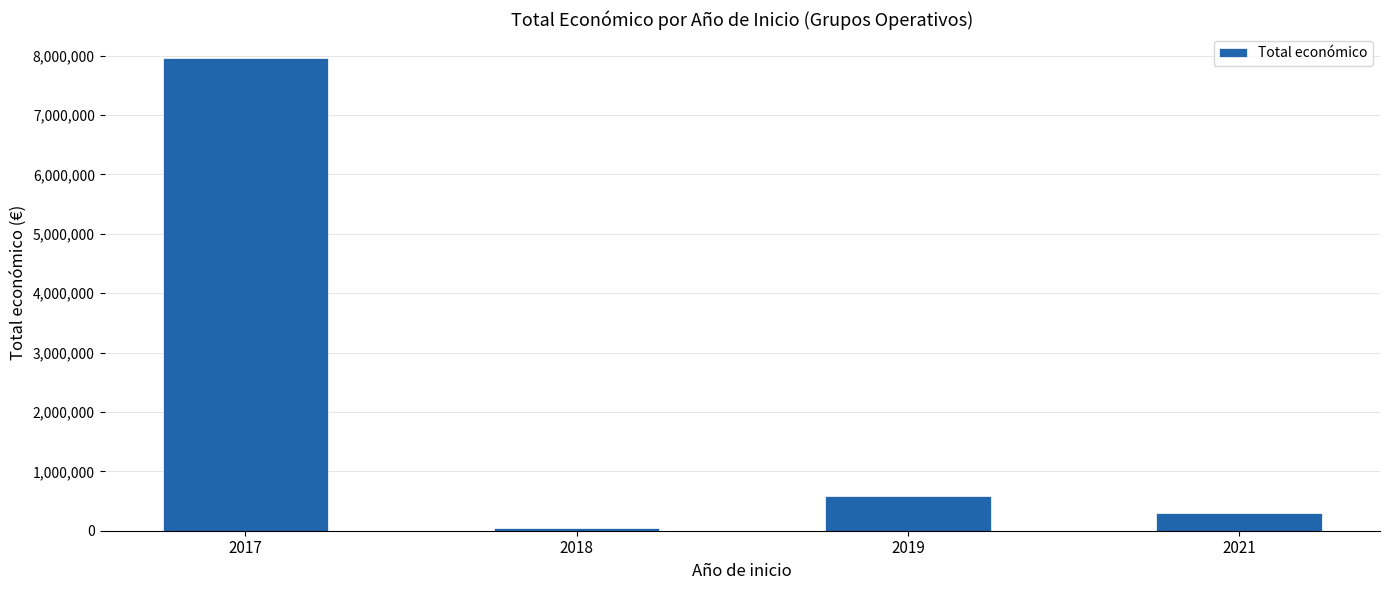

Rank the categories by value from highest to lowest.

2017, 2019, 2021, 2018